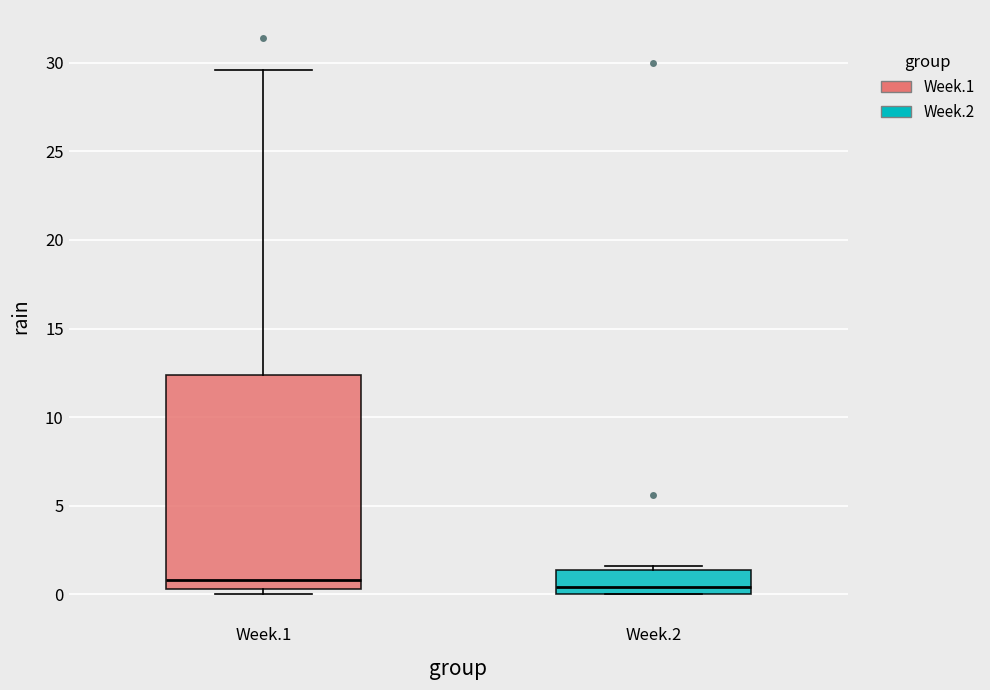

Comparing the boxes themselves (not the whiskers), which one is the tallest?

Week.1